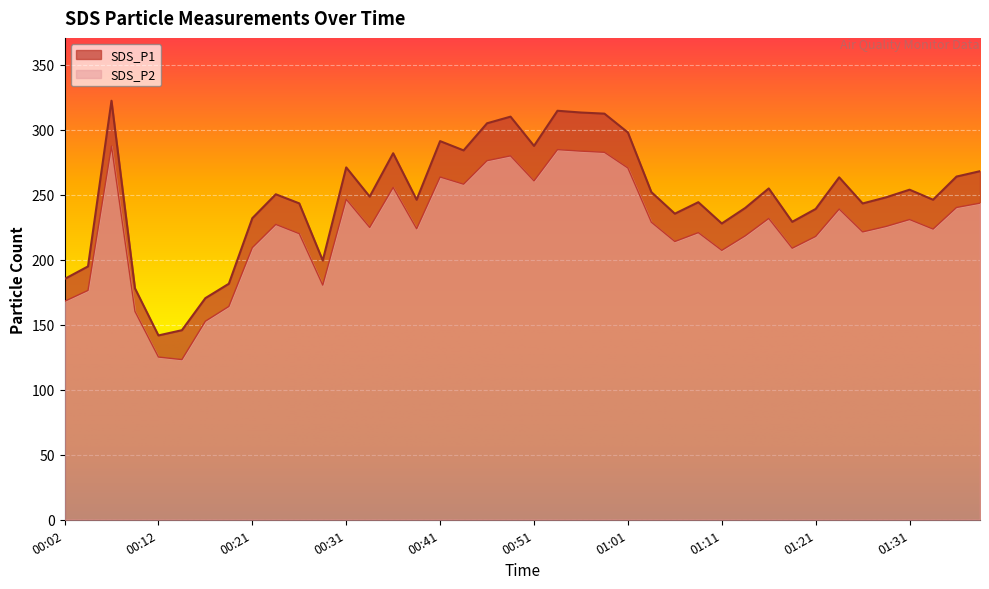

Which series changed the most between 00:24 and 00:53?

SDS_P1